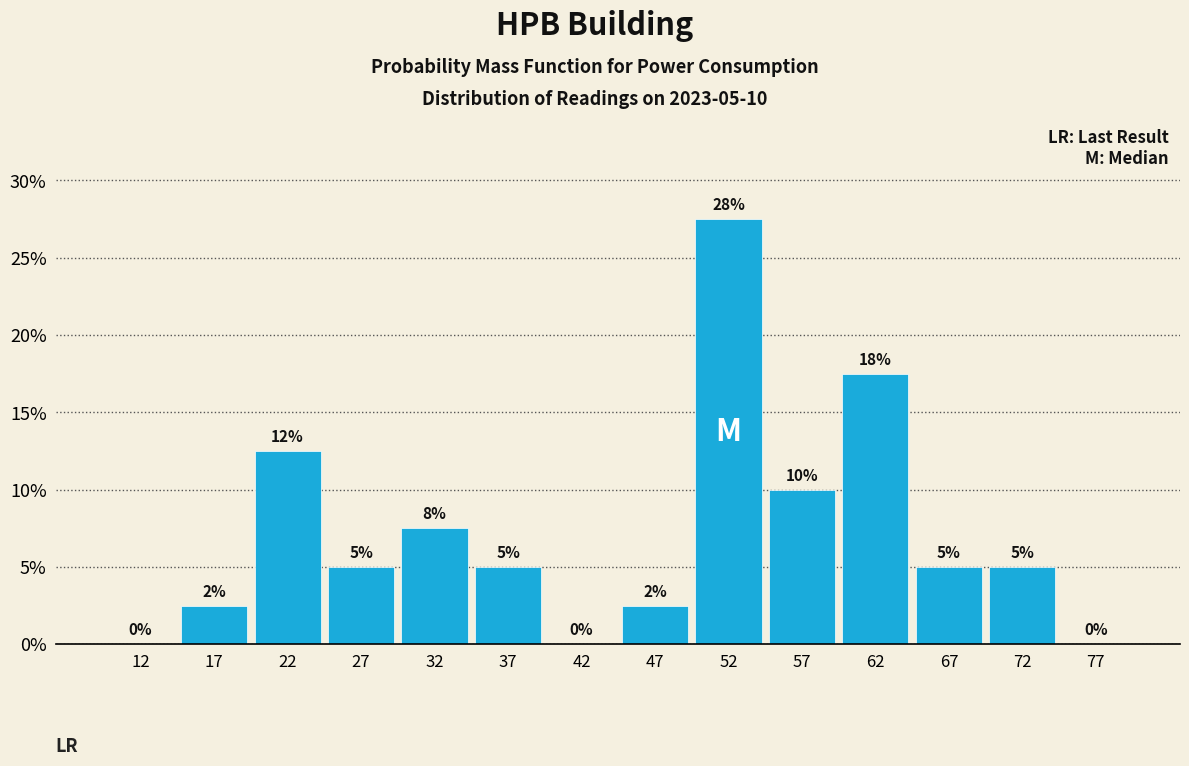

Over which range of the x-axis is the bar tallest?

50 to 55